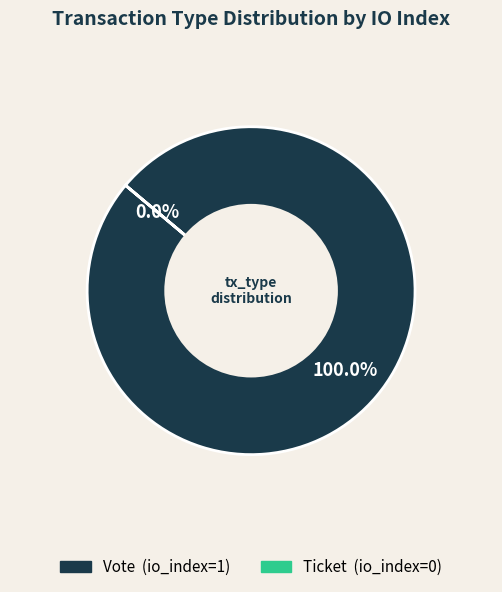

Combined, do Vote (io_index=1) and Ticket (io_index=0) account for over 50%?

Yes